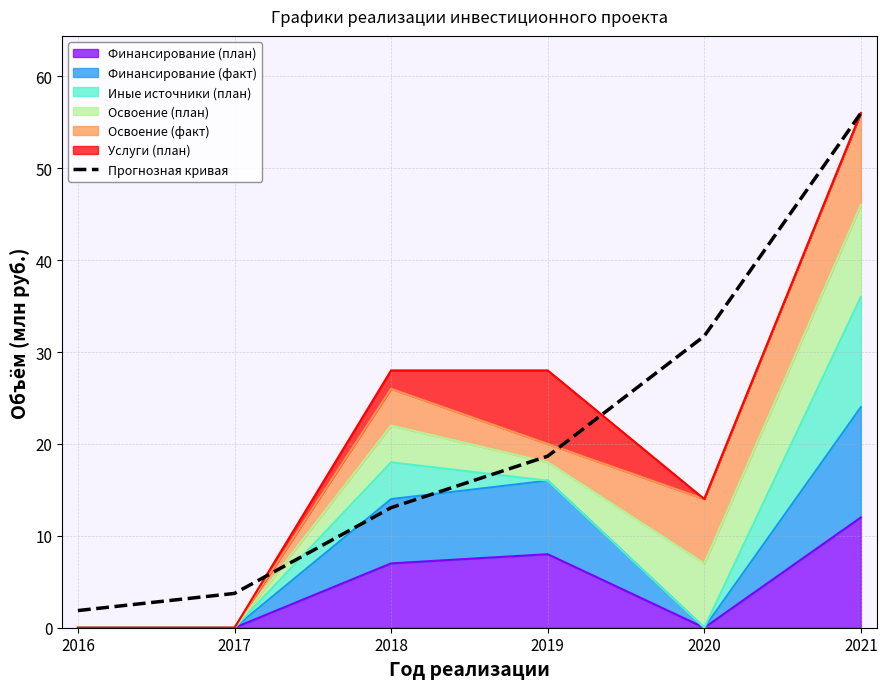

Reading left to right, what are all the values shown in this chart?

2016=1.9	2017=3.7	2018=13.1	2019=18.7	2020=31.7	2021=56.0